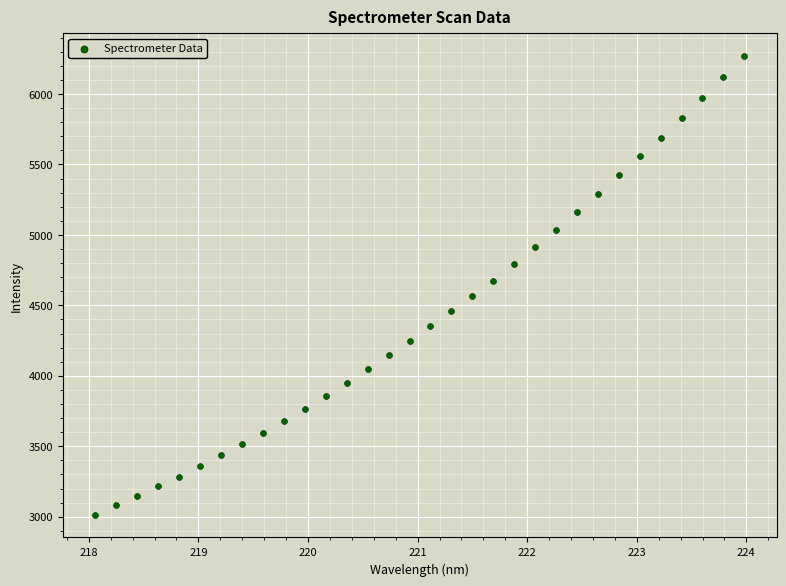

What is the range of X values (max minus min)?

5.9